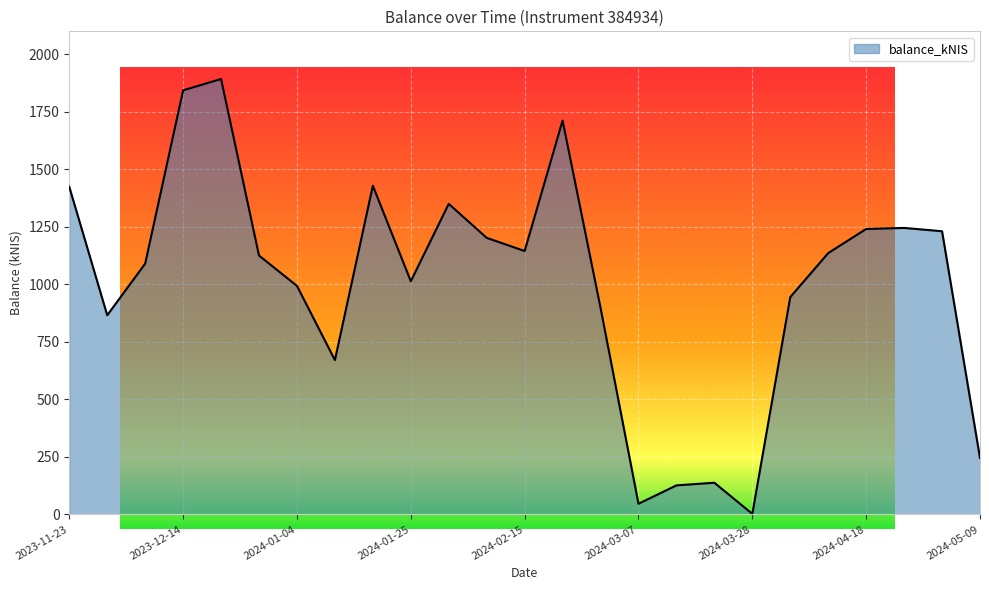

What is the maximum value shown in the chart?

1892.7